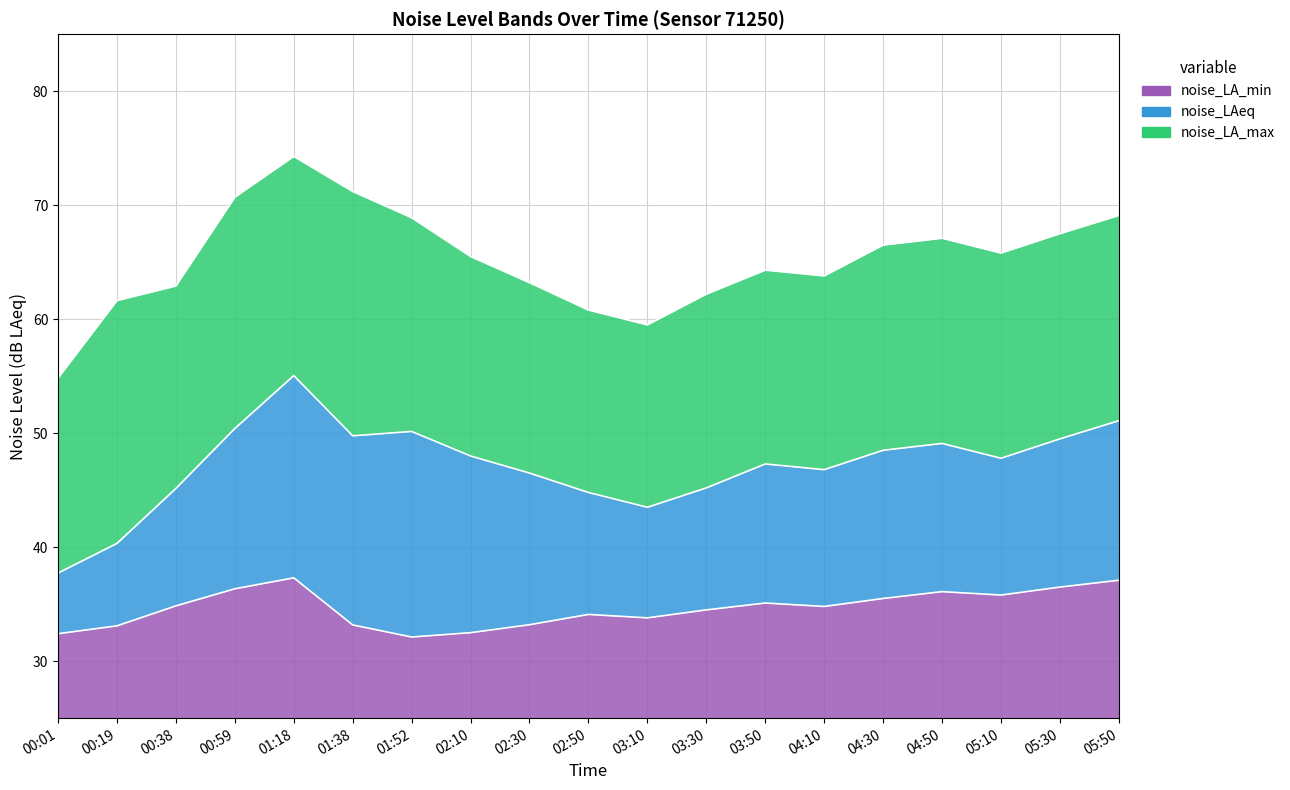

List the series in order of their peak value, highest first.

noise_LA_max, noise_LAeq, noise_LA_min